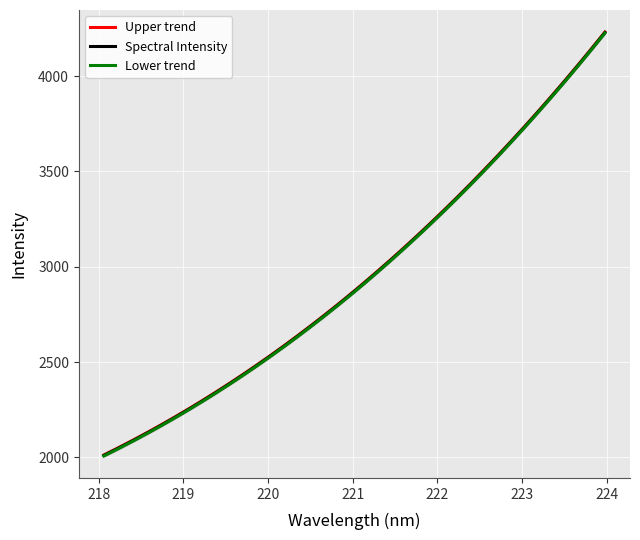

Reading right to left, list all the values displayed in this chart.

223.9802=4228.0	223.7895=4125.4	223.5987=4022.0	223.408=3924.8	223.2172=3825.2	223.0264=3729.6	222.8355=3640.8	222.6447=3550.3	222.4538=3460.5	222.263=3374.4	222.0721=3291.0	221.8812=3208.8	221.6902=3128.8	221.4993=3055.1	221.3083=2984.9	221.1174=2909.2	220.9264=2838.5	220.7354=2769.7	220.5444=2701.8	220.3533=2639.4	220.1623=2573.1	219.9712=2512.0	219.7801=2455.7	219.589=2399.6	219.3979=2344.4	219.2067=2291.6	219.0156=2241.0	218.8244=2191.3	218.6332=2146.2	218.442=2095.7	218.2508=2054.3	218.0596=2009.5